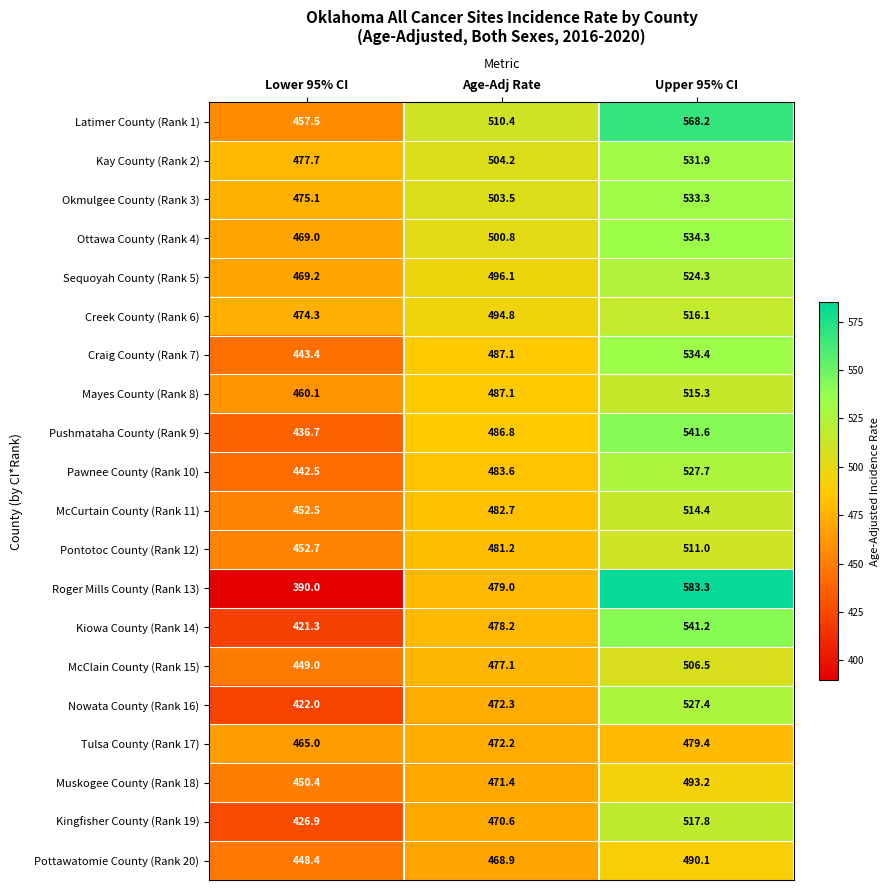

Which series has the largest total across all categories?

Latimer County (Rank 1)